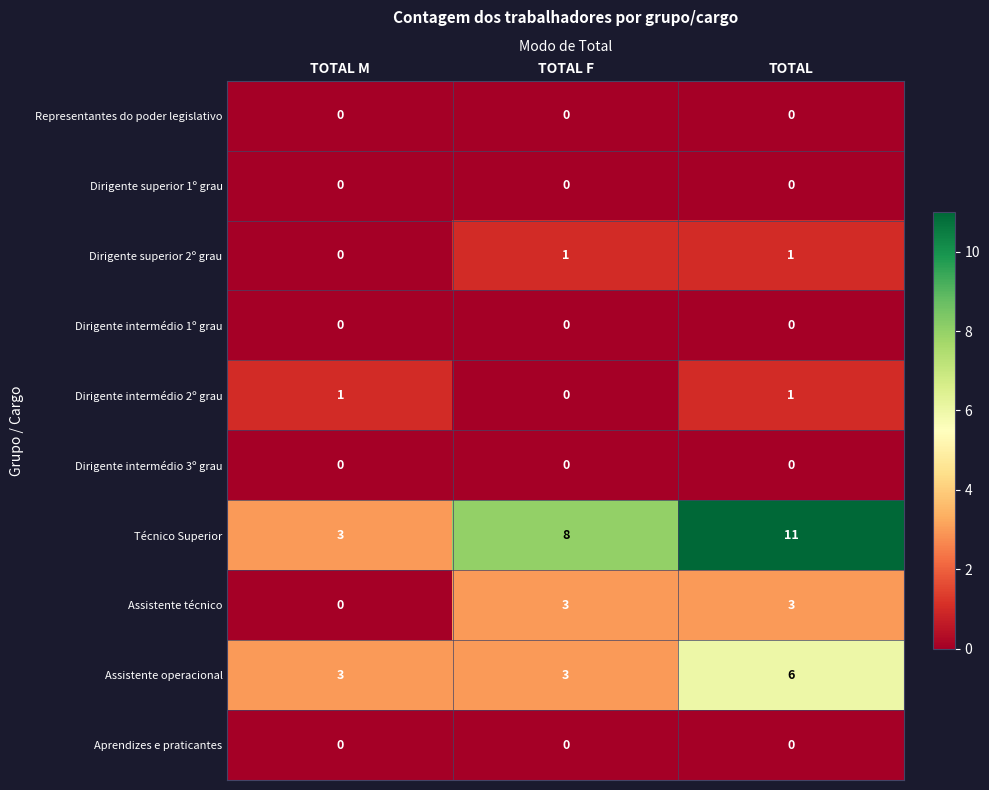

Reading left to right, list all the values displayed in this chart.

Representantes do poder legislativo: 0	0	0
Dirigente superior 1º grau: 0	0	0
Dirigente superior 2º grau: 0	1	1
Dirigente intermédio 1º grau: 0	0	0
Dirigente intermédio 2º grau: 1	0	1
Dirigente intermédio 3º grau: 0	0	0
Técnico Superior: 3	8	11
Assistente técnico: 0	3	3
Assistente operacional: 3	3	6
Aprendizes e praticantes: 0	0	0